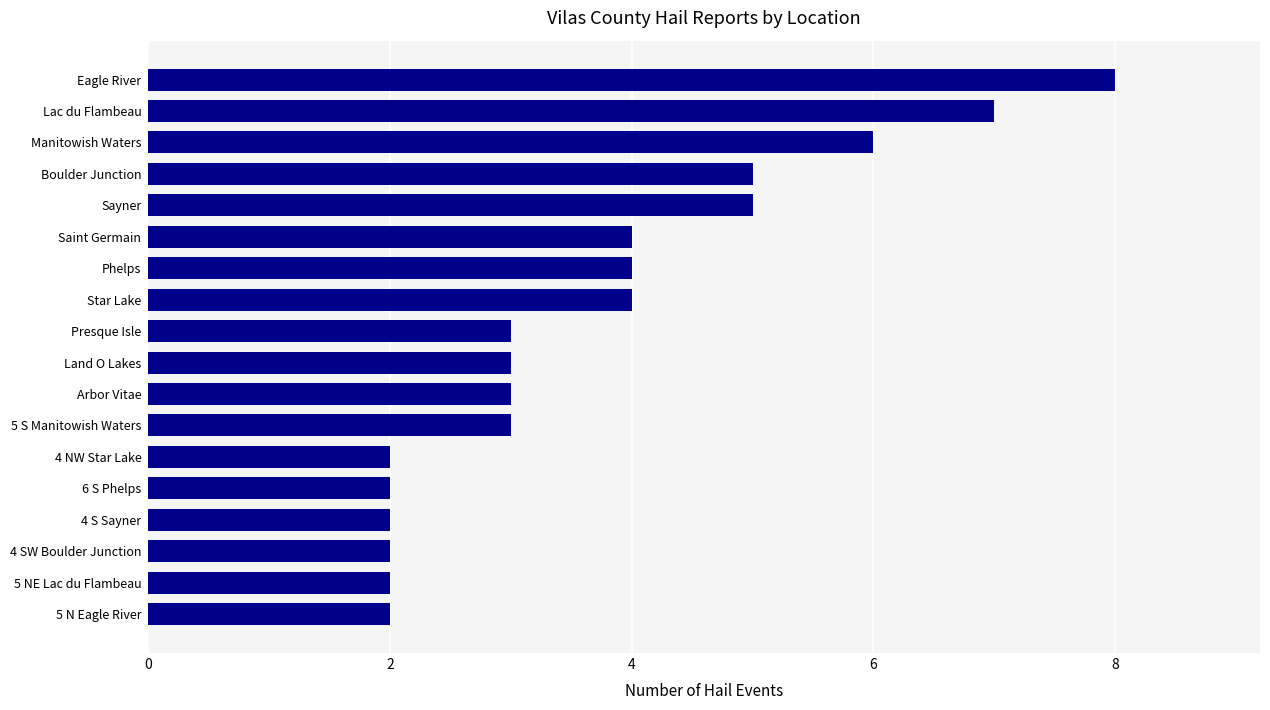

How many data points does each series have?

18